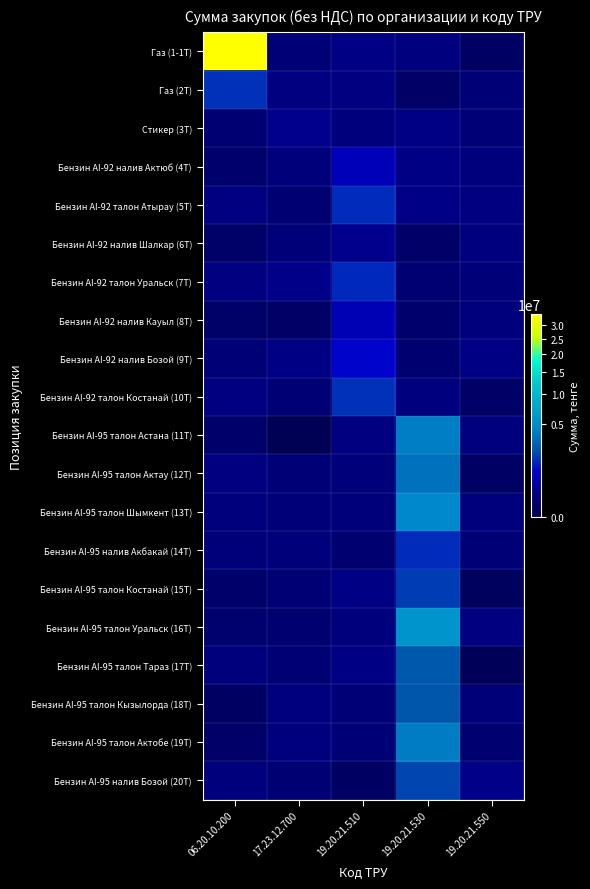

Which category has the lowest value across all series?

17.23.12.700